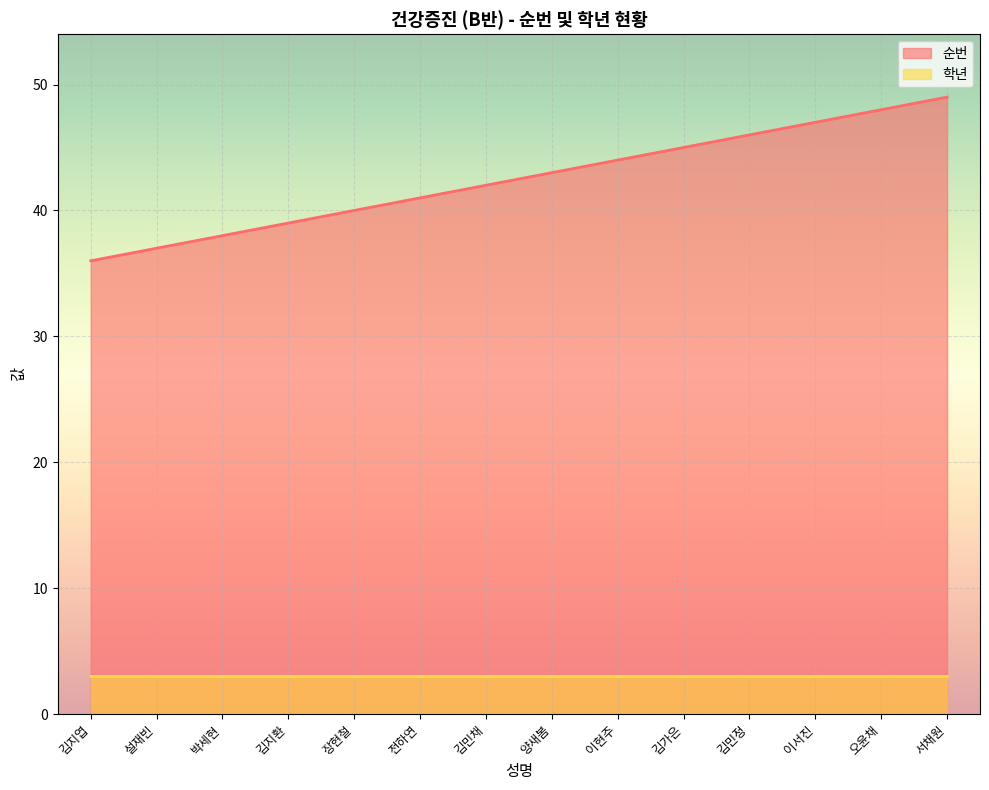

Count the number of values greater than 43.

6